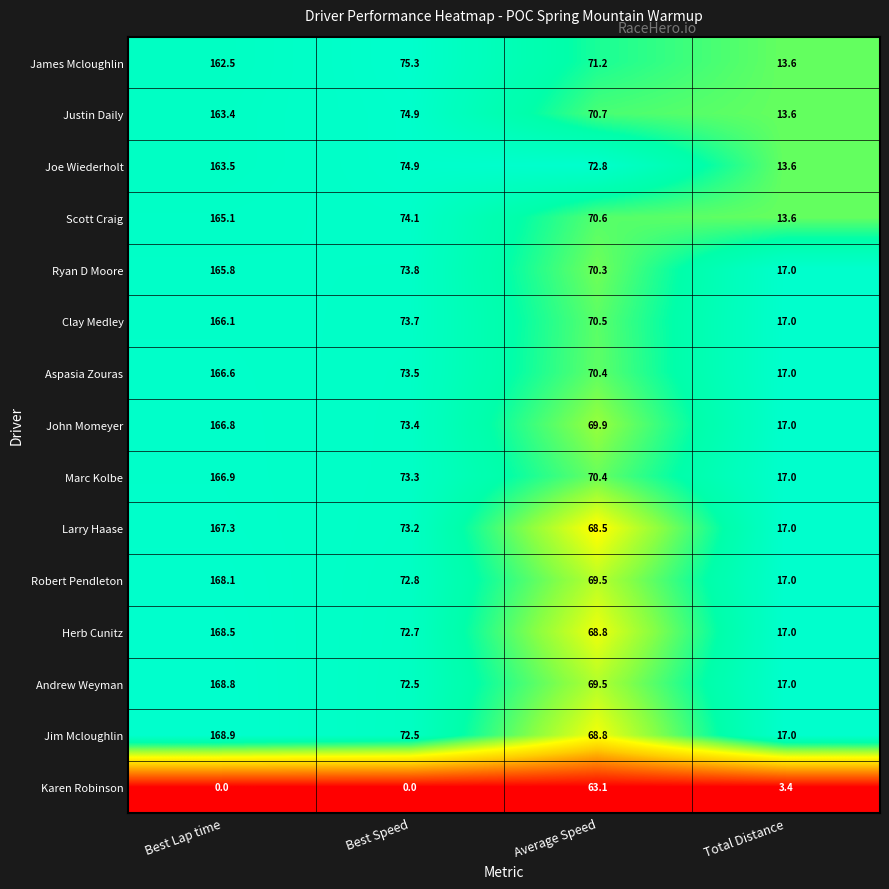

The value of Karen Robinson at Best Speed is 0.0. True or false?

True